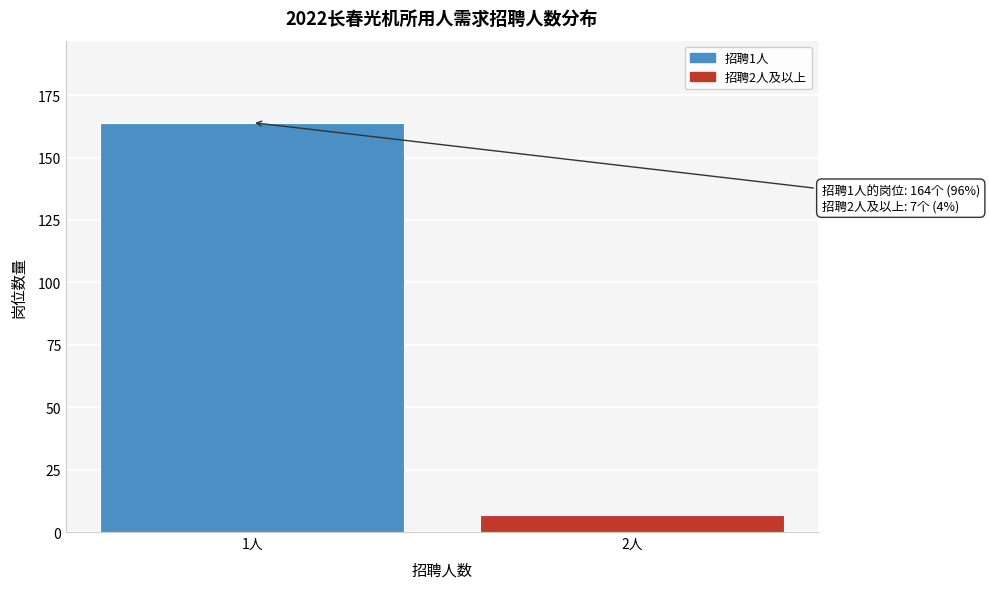

Reading right to left, what are all the values shown in this chart?

2人=7	1人=164